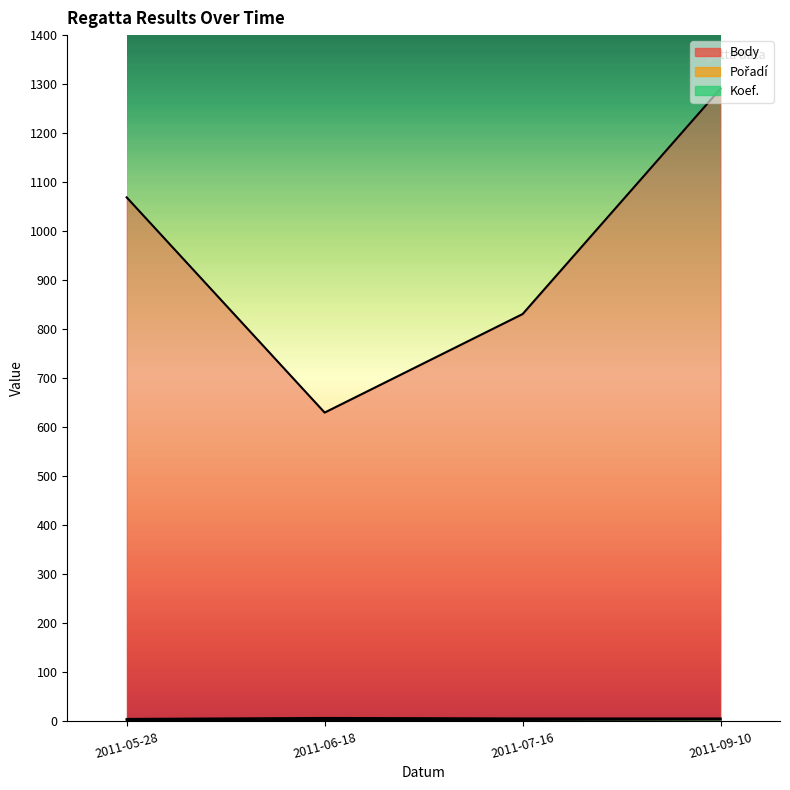

What are all the series names shown in the legend?

Body, Pořadí, Koef.